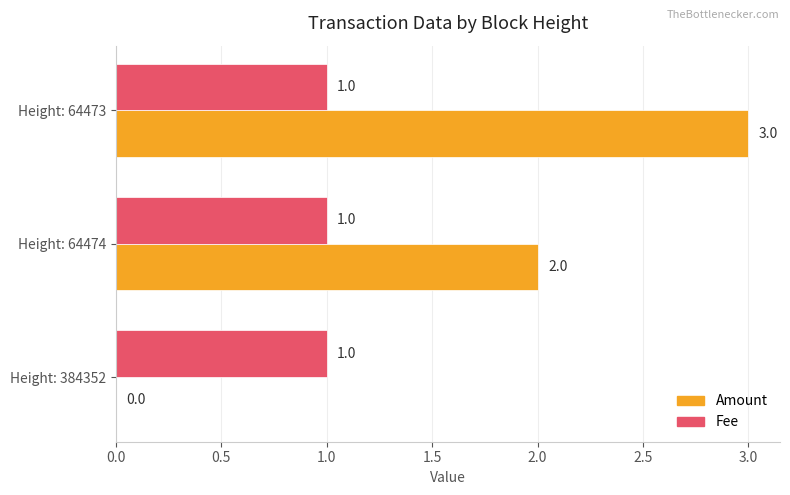

Between Height: 384352 and Height: 64474, which series saw the biggest shift?

Amount